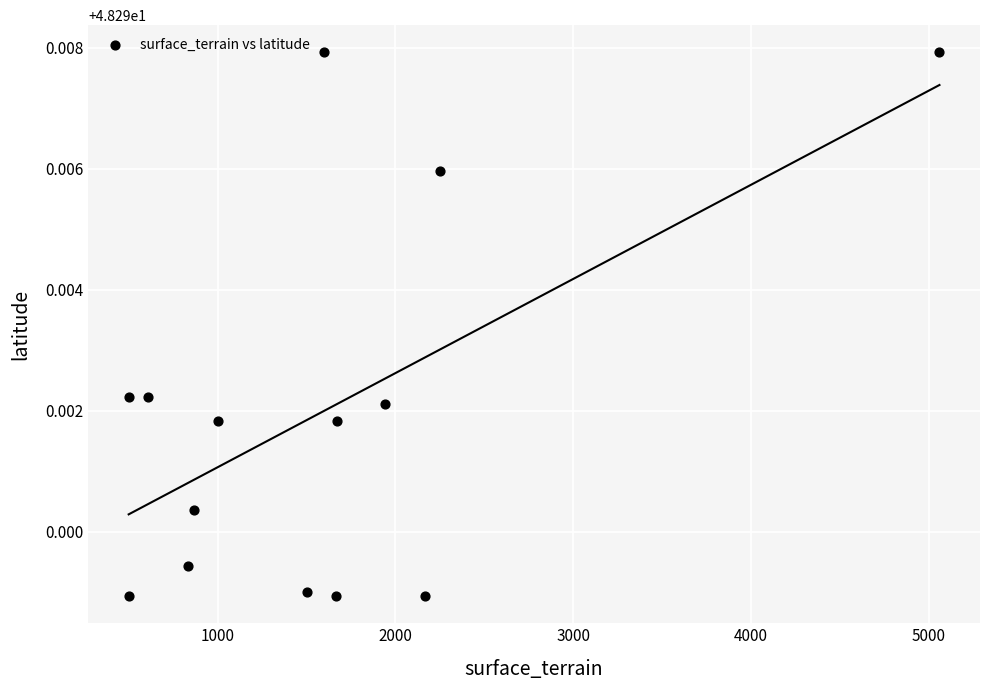

What is the range of X values (max minus min)?

4560.0